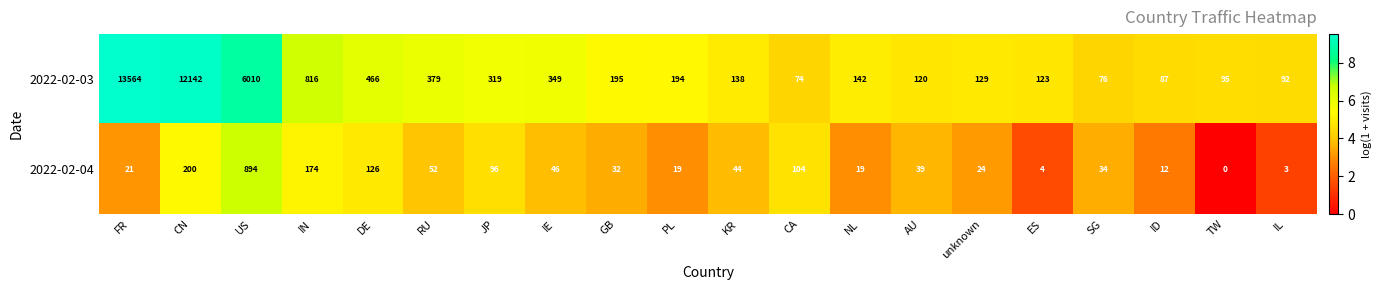

The 2022-02-03 series shows 142 at NL. True or false?

True